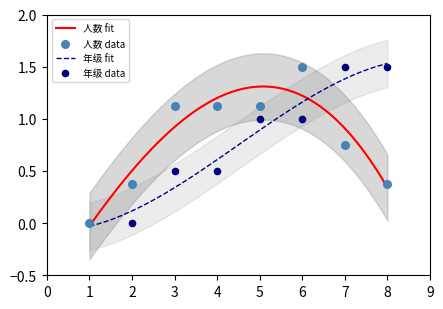

Which series has the largest total across all categories?

人数